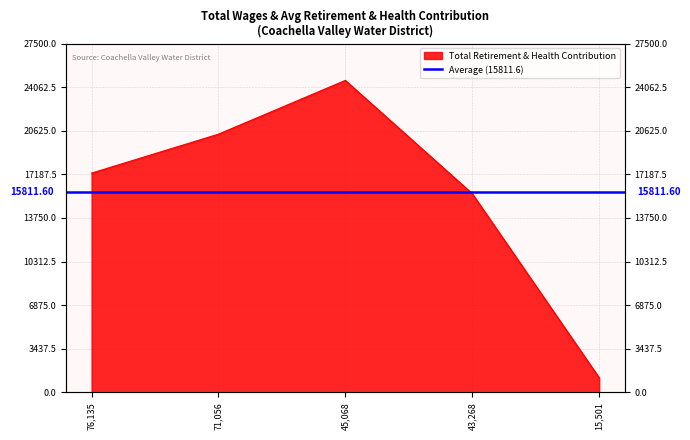

At which label does the data first exceed 17285?

71056